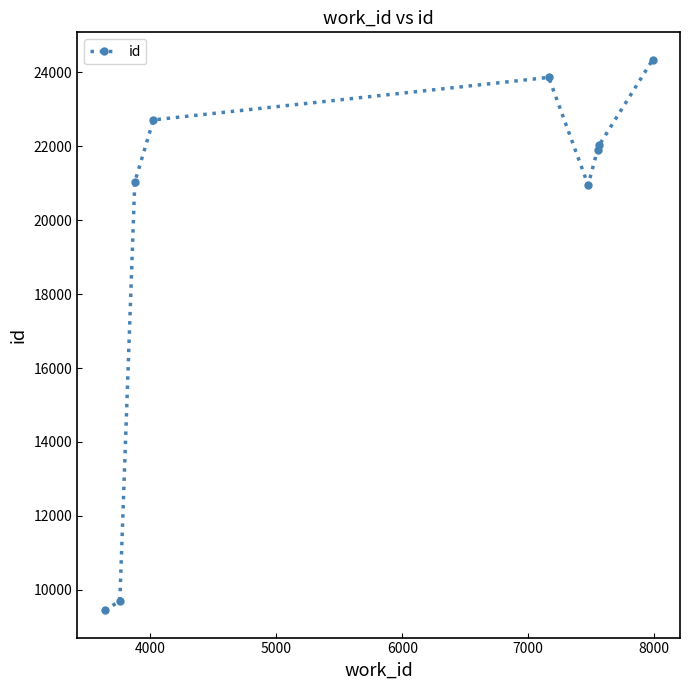

What is the sum of all values?

175975